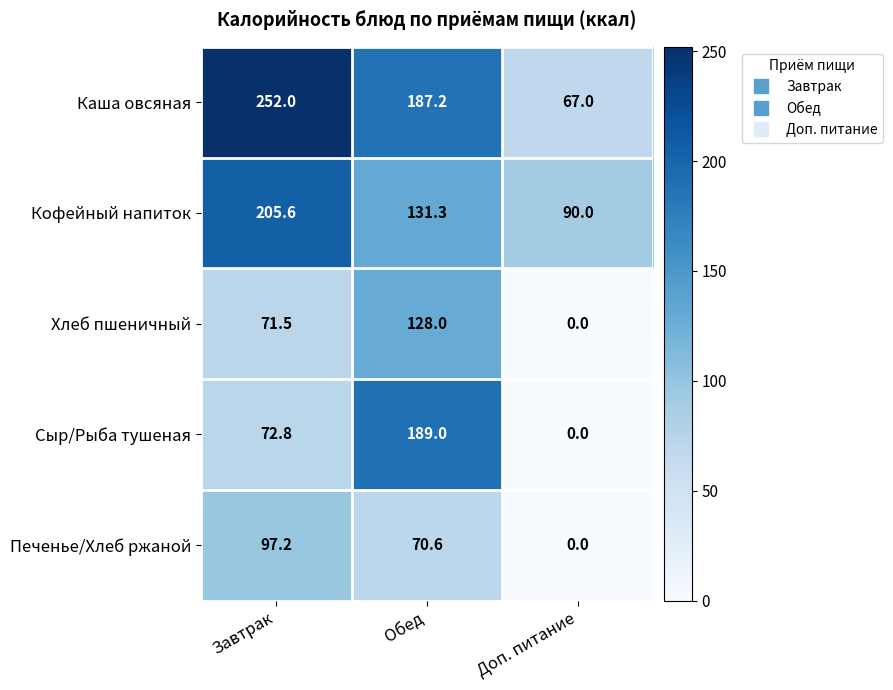

At which label is Печенье/Хлеб ржаной closest to 48?

Обед